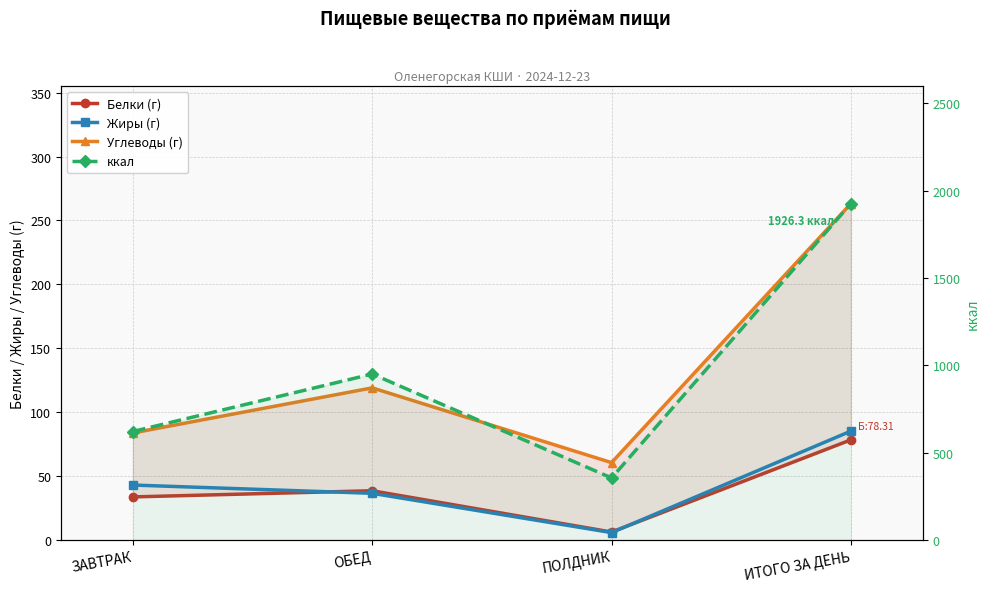

Does the chart have visible grid lines?

Yes